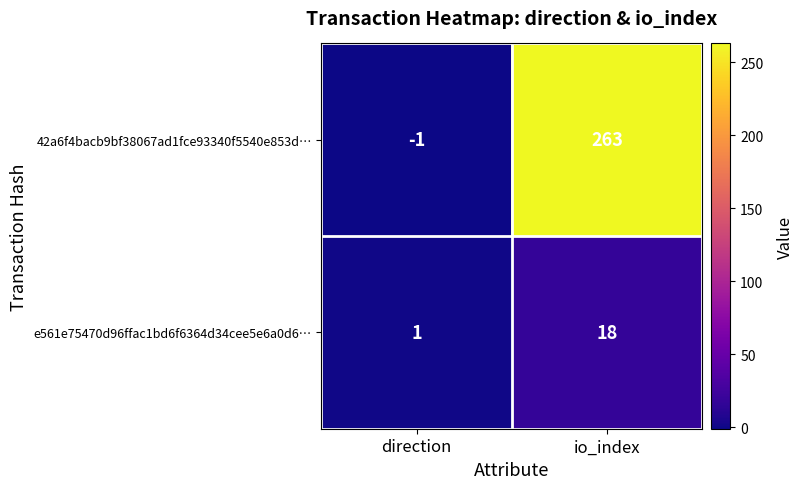

Where is e561e75470d96ffac1bd6f6364d34cee5e6a0d6… nearest to the value 9?

direction